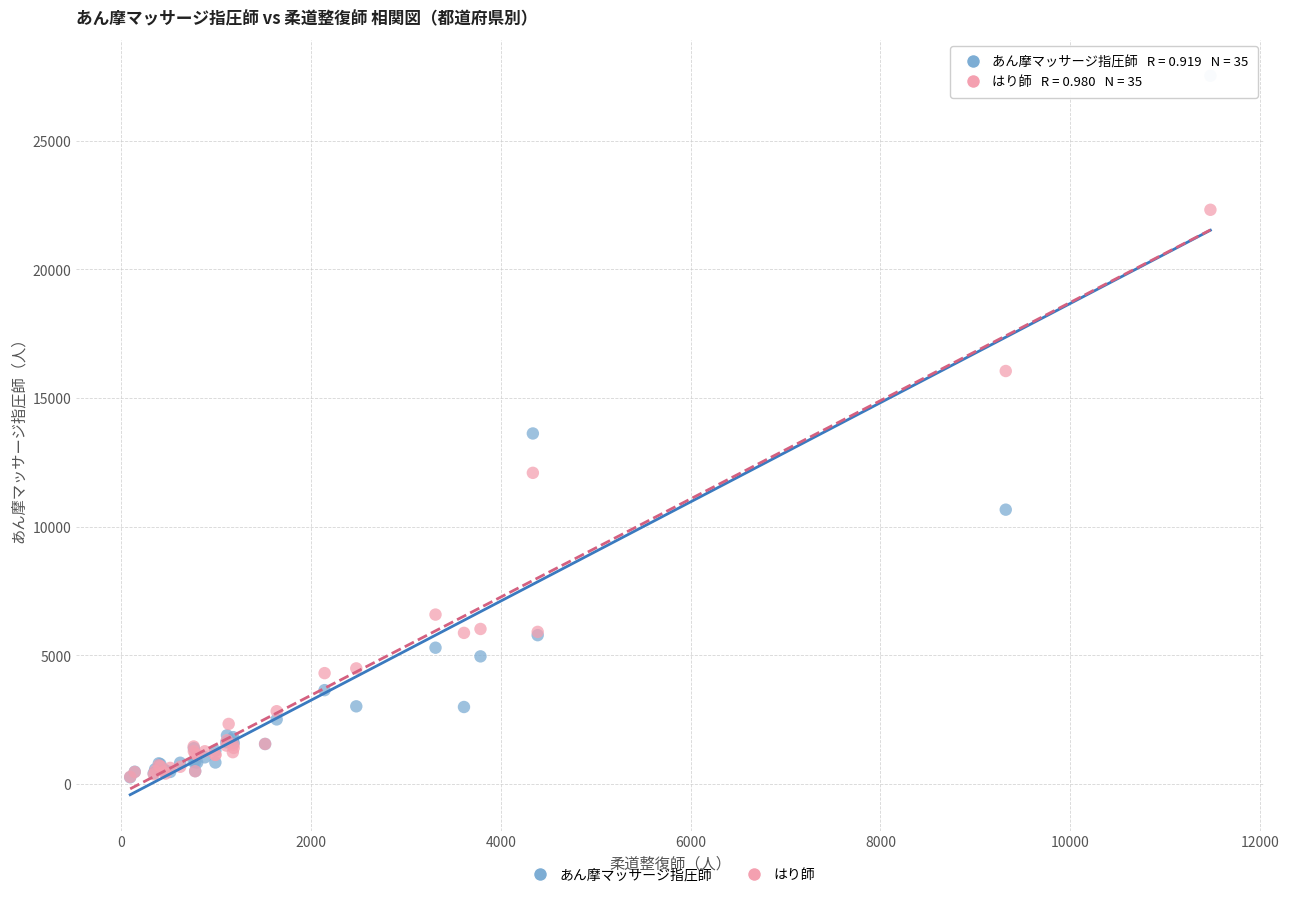

Which series has the largest Y range (max minus min)?

あん摩マッサージ指圧師